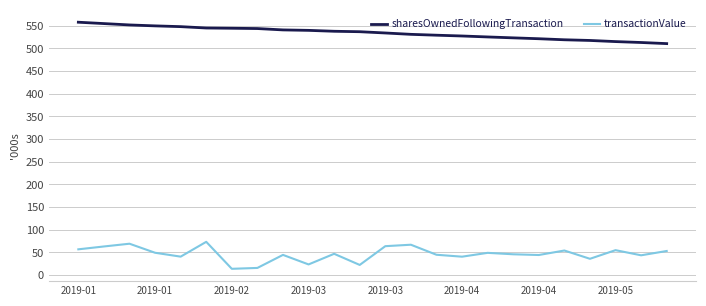

Rank the series by their average value, from highest to lowest.

sharesOwnedFollowingTransaction, transactionValue